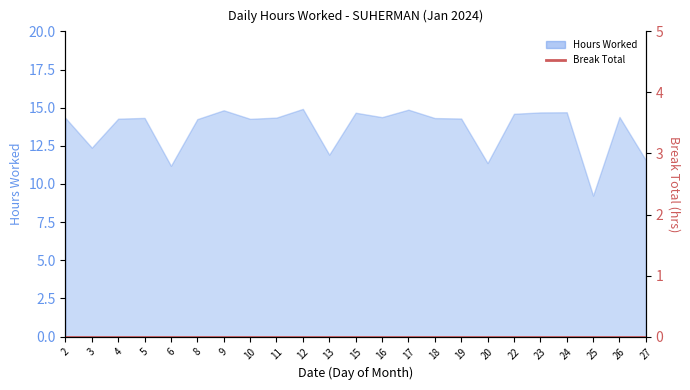

What is the change in value from 12 to 25?

-5.7